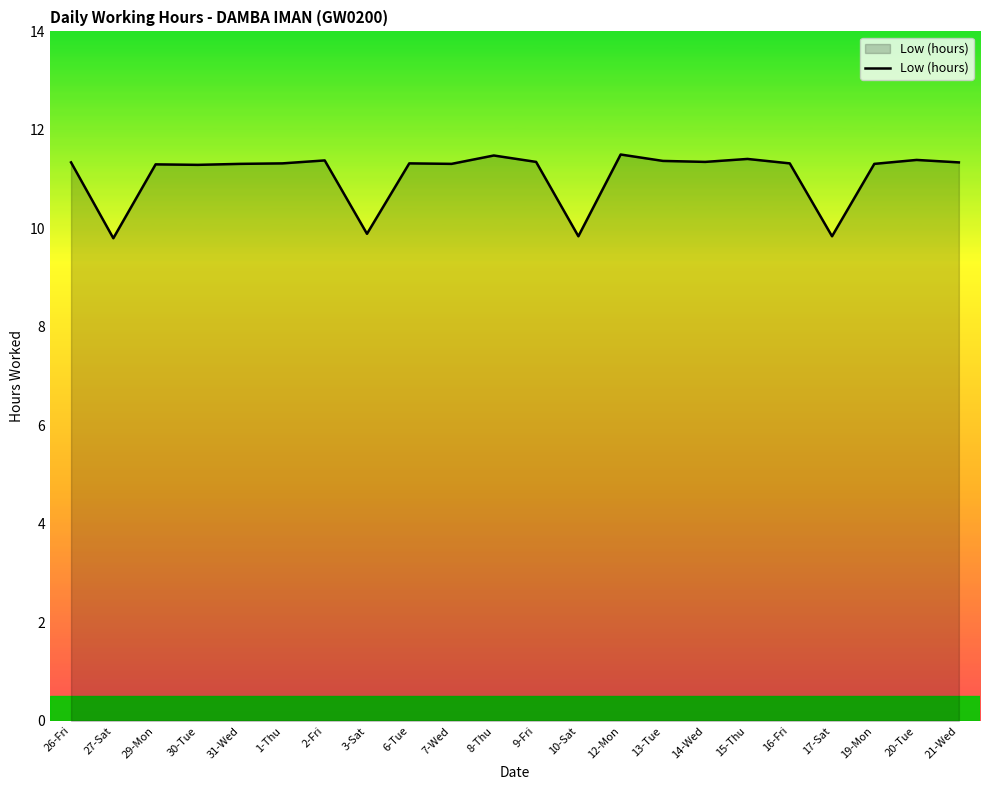

What is the difference between the values at 3-Sat and 2-Fri?

1.5